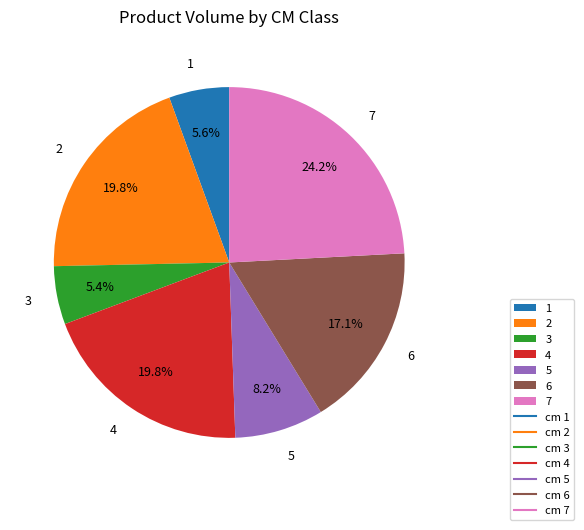

Which has a higher value, 3 or 5?

5